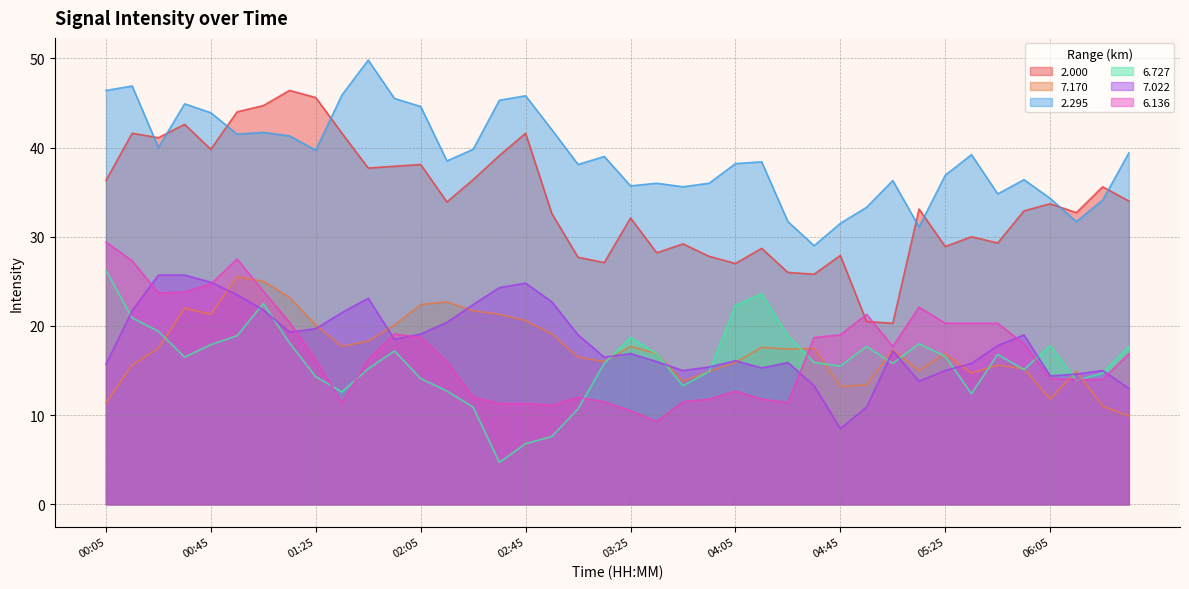

How many lines are shown in the chart?

6